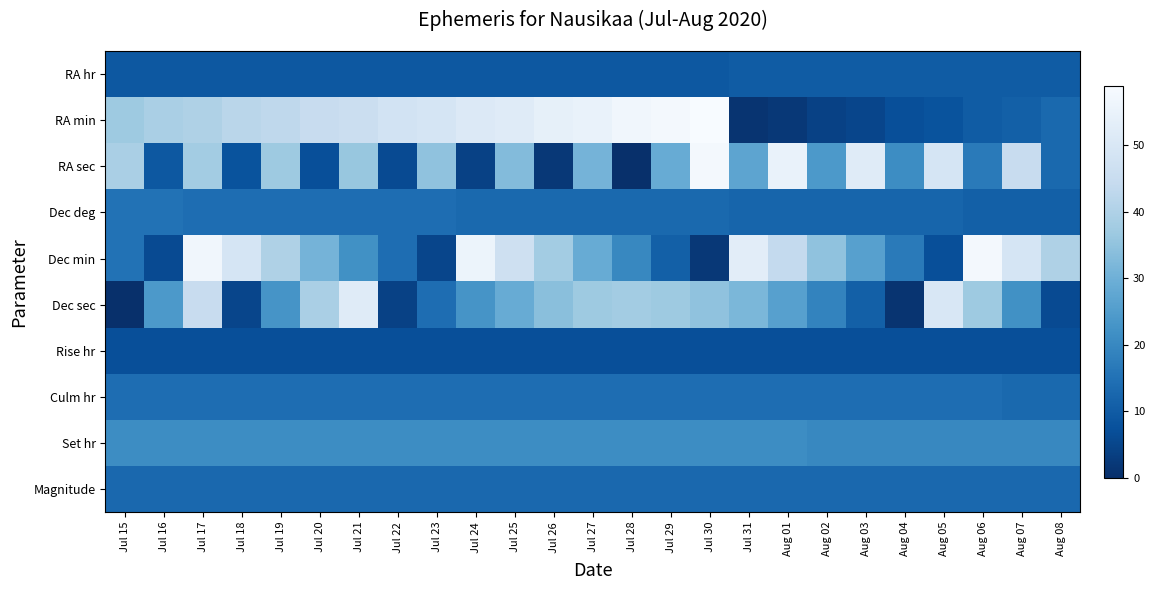

Which label corresponds to the largest value in the chart?

Jul 30